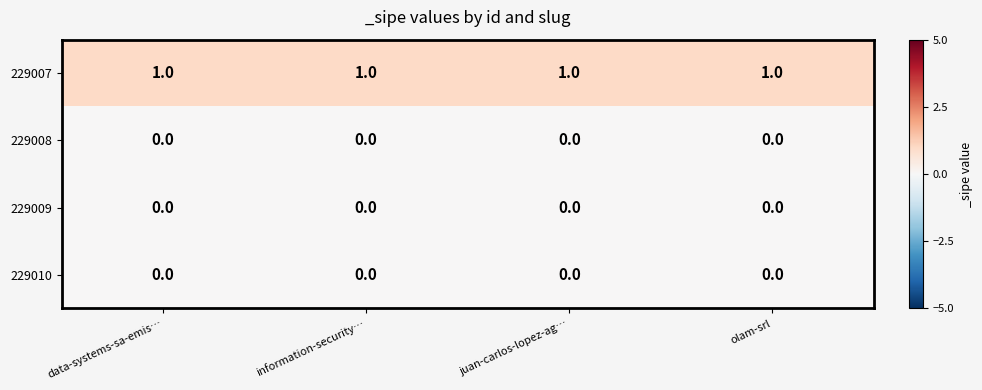

Is it true that 229007 equals 1 at information-security…?

True